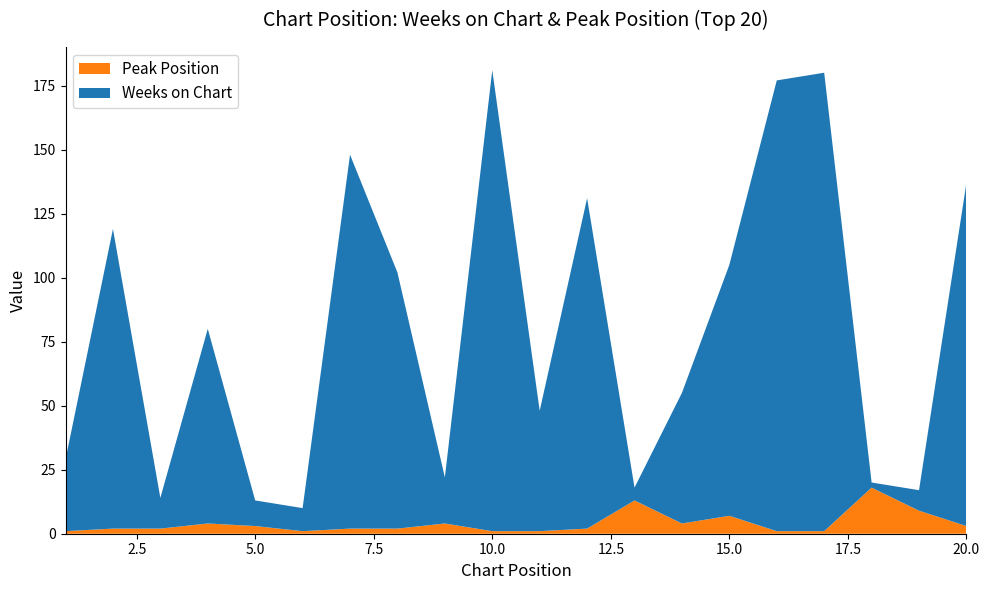

Reading left to right, transcribe all the data shown in this chart.

Weeks on Chart: 28	117	12	76	10	9	146	100	18	180	47	129	5	51	98	176	179	2	8	134
Peak Position: 1	2	2	4	3	1	2	2	4	1	1	2	13	4	7	1	1	18	9	3